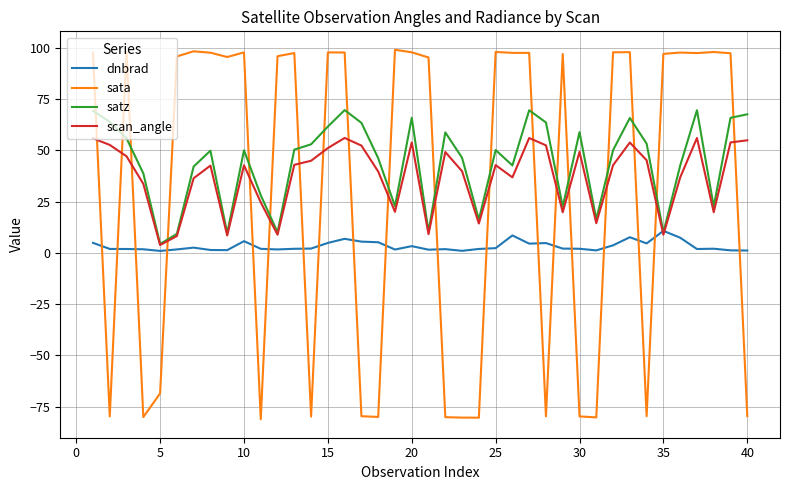

How many intersections are there between dnbrad and sata?

19